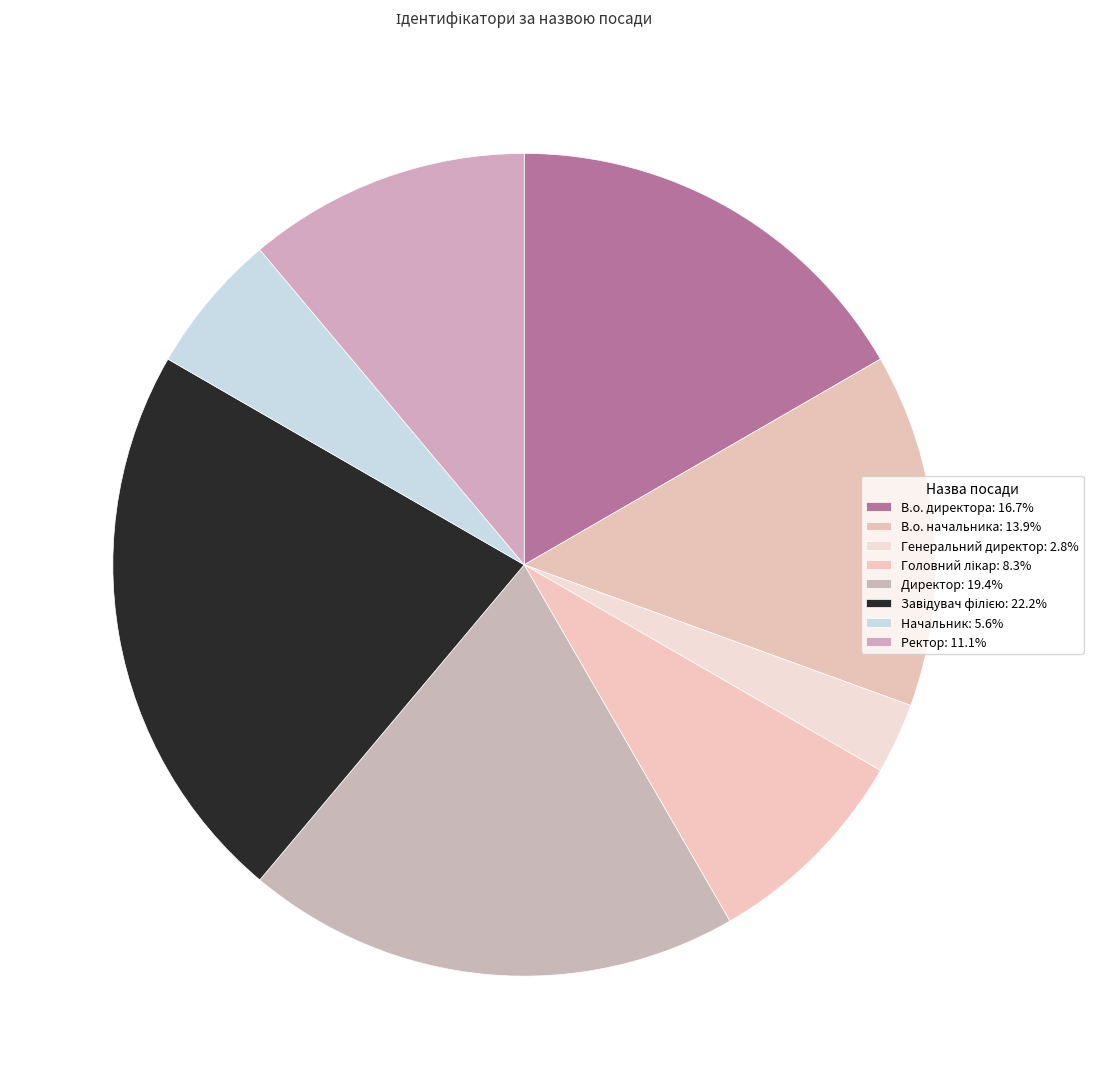

Is В.о. начальника the majority of the pie?

No